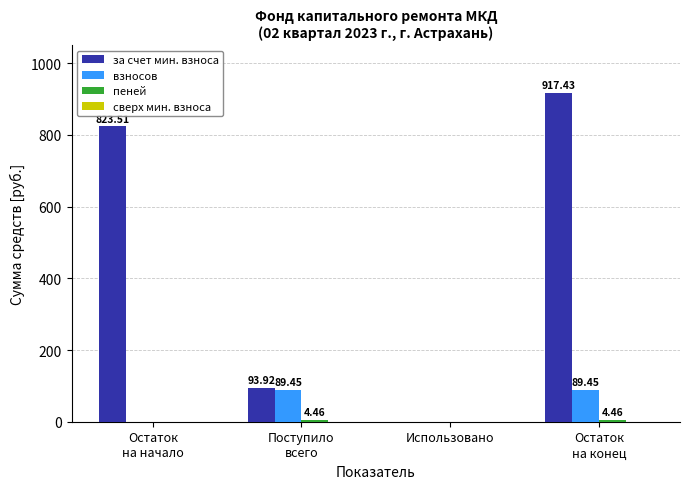

What is the sum of all за счет мин. взноса values?

1834.9